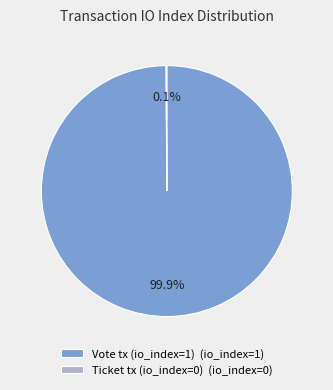

Is there any slice that represents more than half of the pie?

Yes